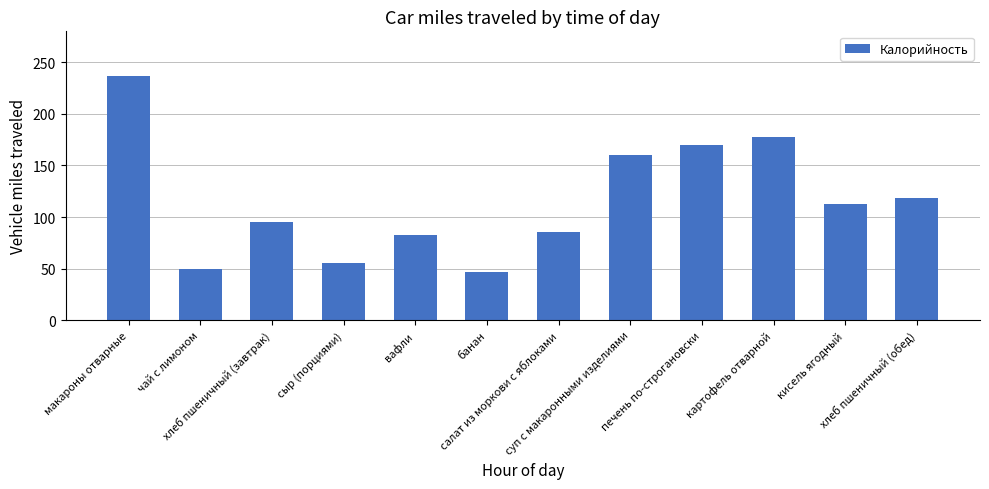

Is it true that the value at кисель ягодный is 47.8?

False